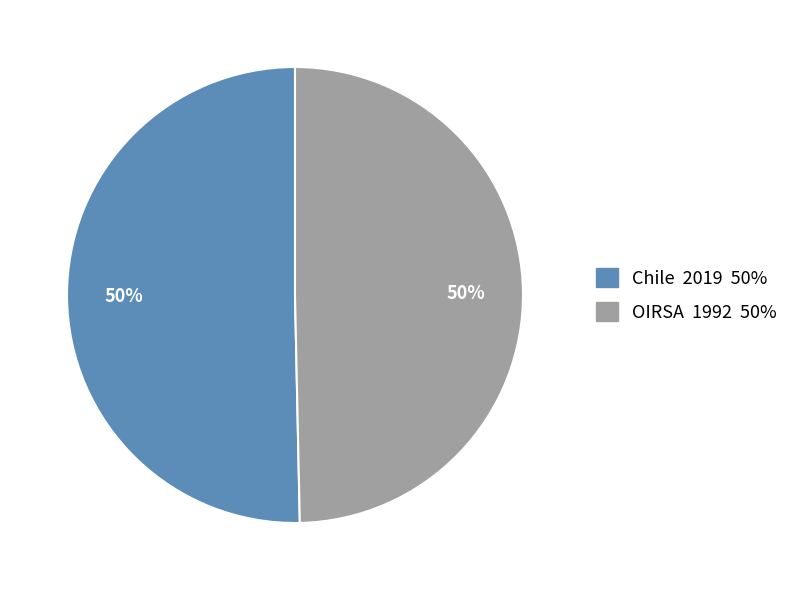

What percentage is the Chile 2019 50% slice, to the nearest percent?

50%